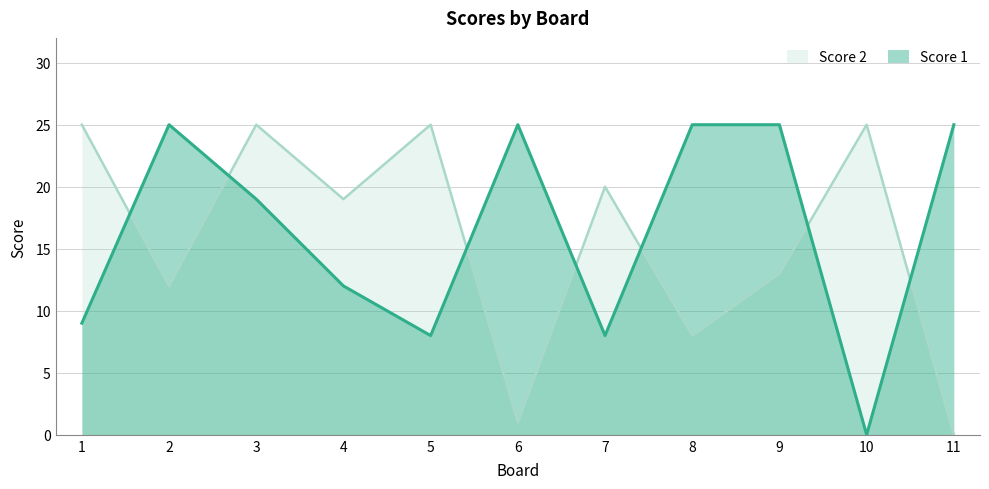

Where do Score 1 and Score 2 first cross each other?

1 and 2